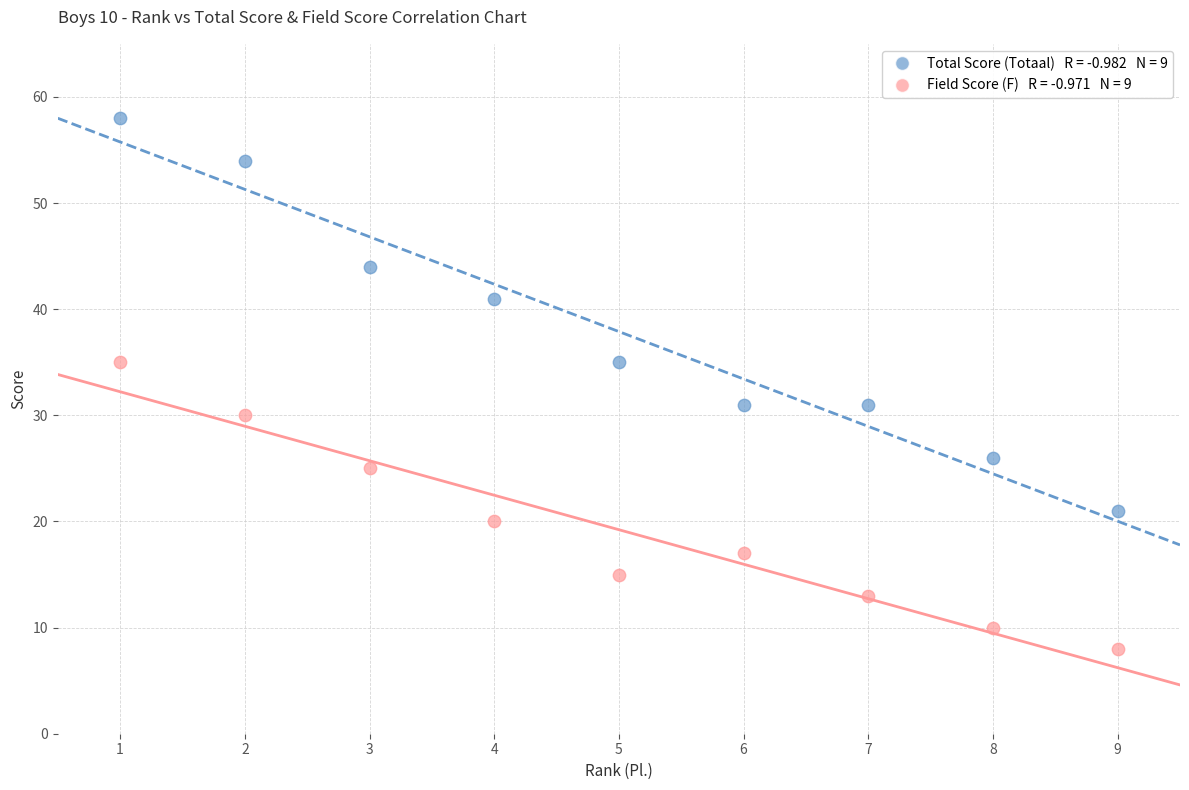

Across all data points, what is the range of X values (max minus min)?

8